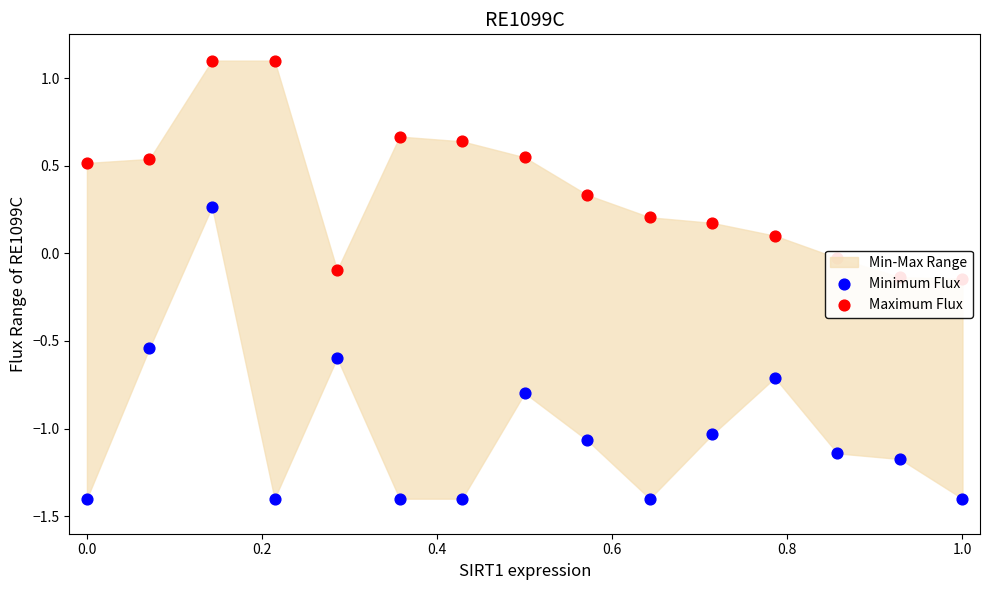

Which series contains the highest Y value?

Maximum Flux